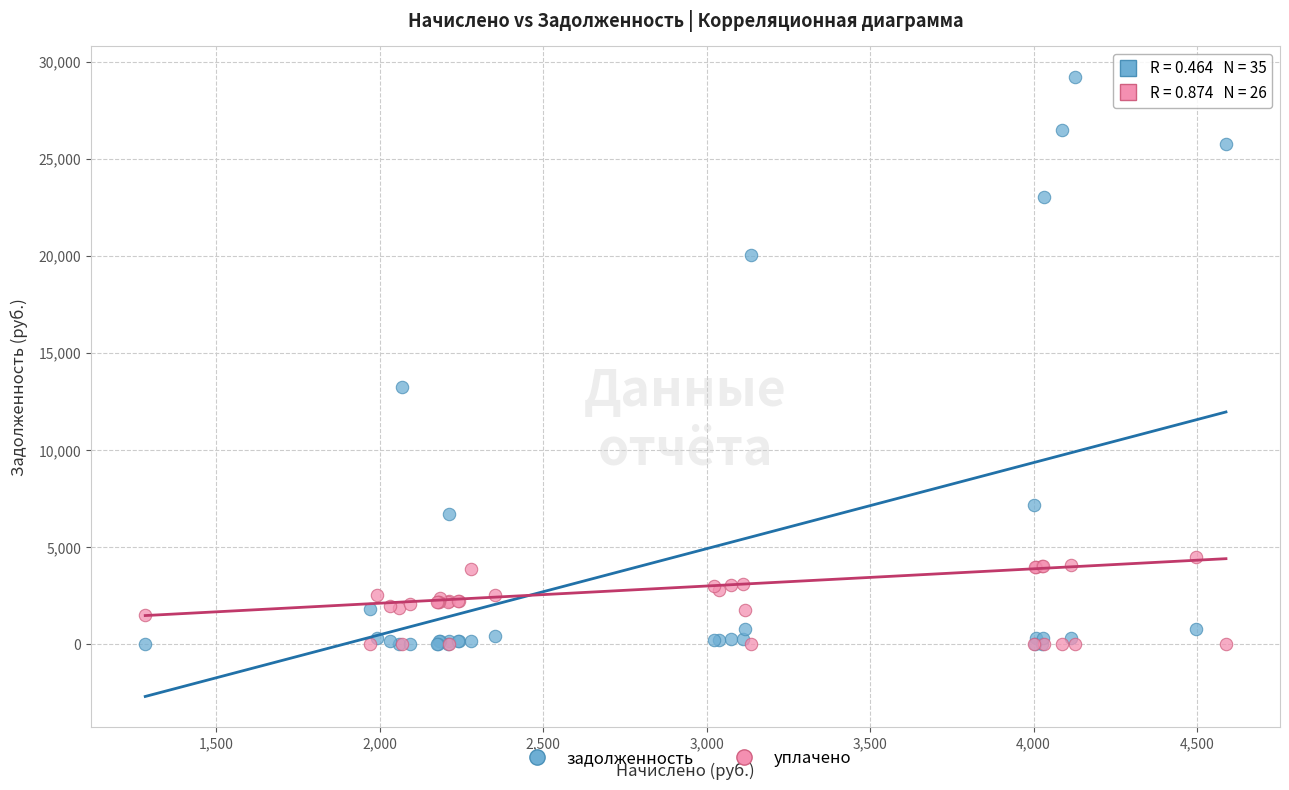

What are all the series names shown in the legend?

задолженность, уплачено